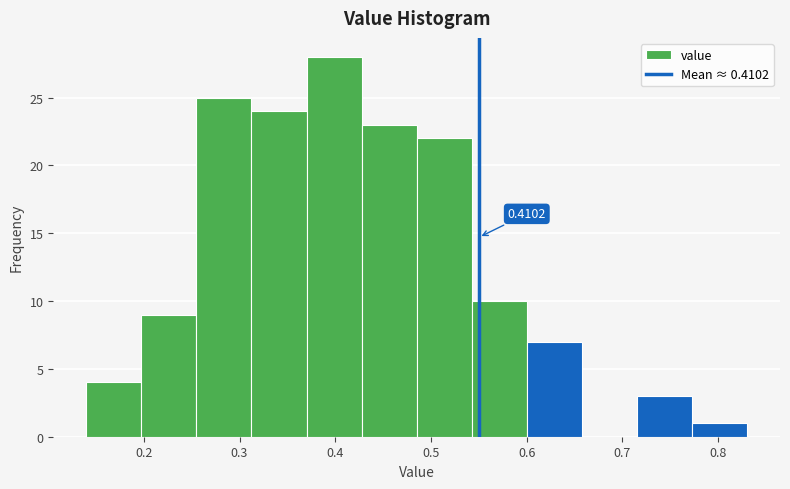

Which range on the x-axis has the tallest bar?

0.37 to 0.43